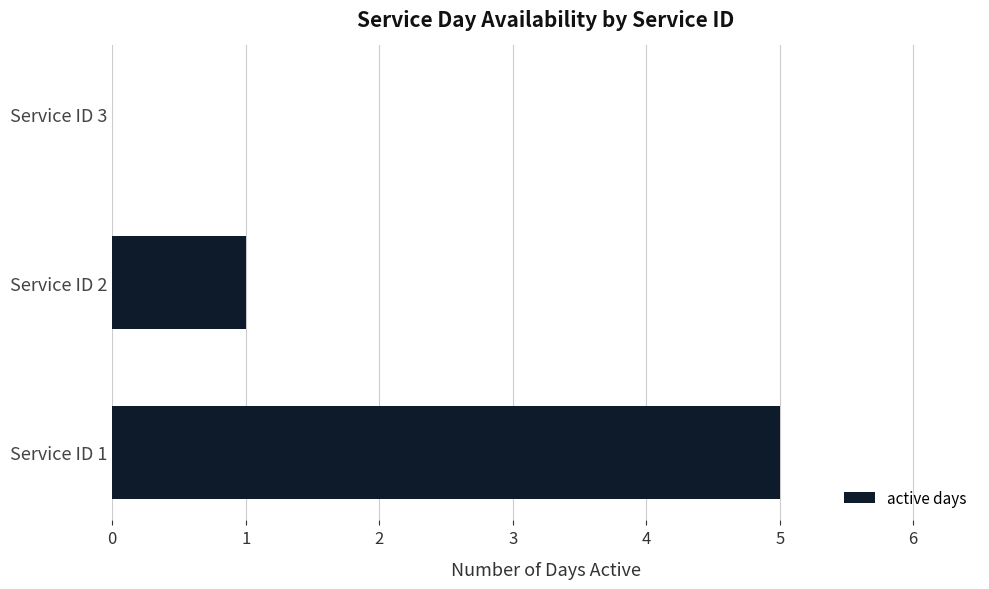

True or false: the data shows 2 at Service ID 3.

False